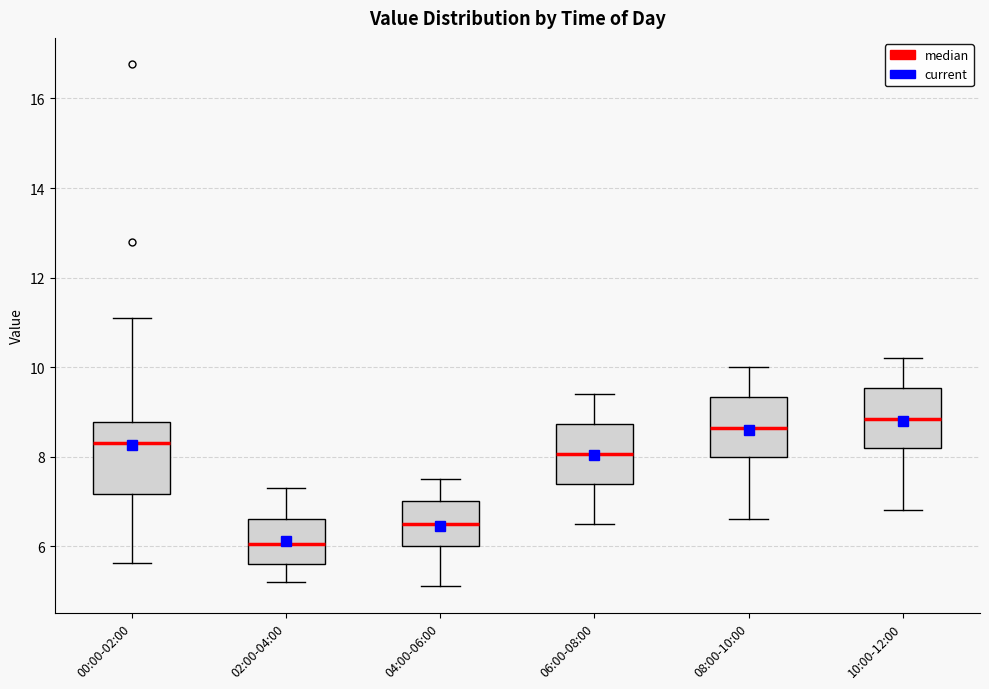

Which box's median line is the lowest?

02:00-04:00